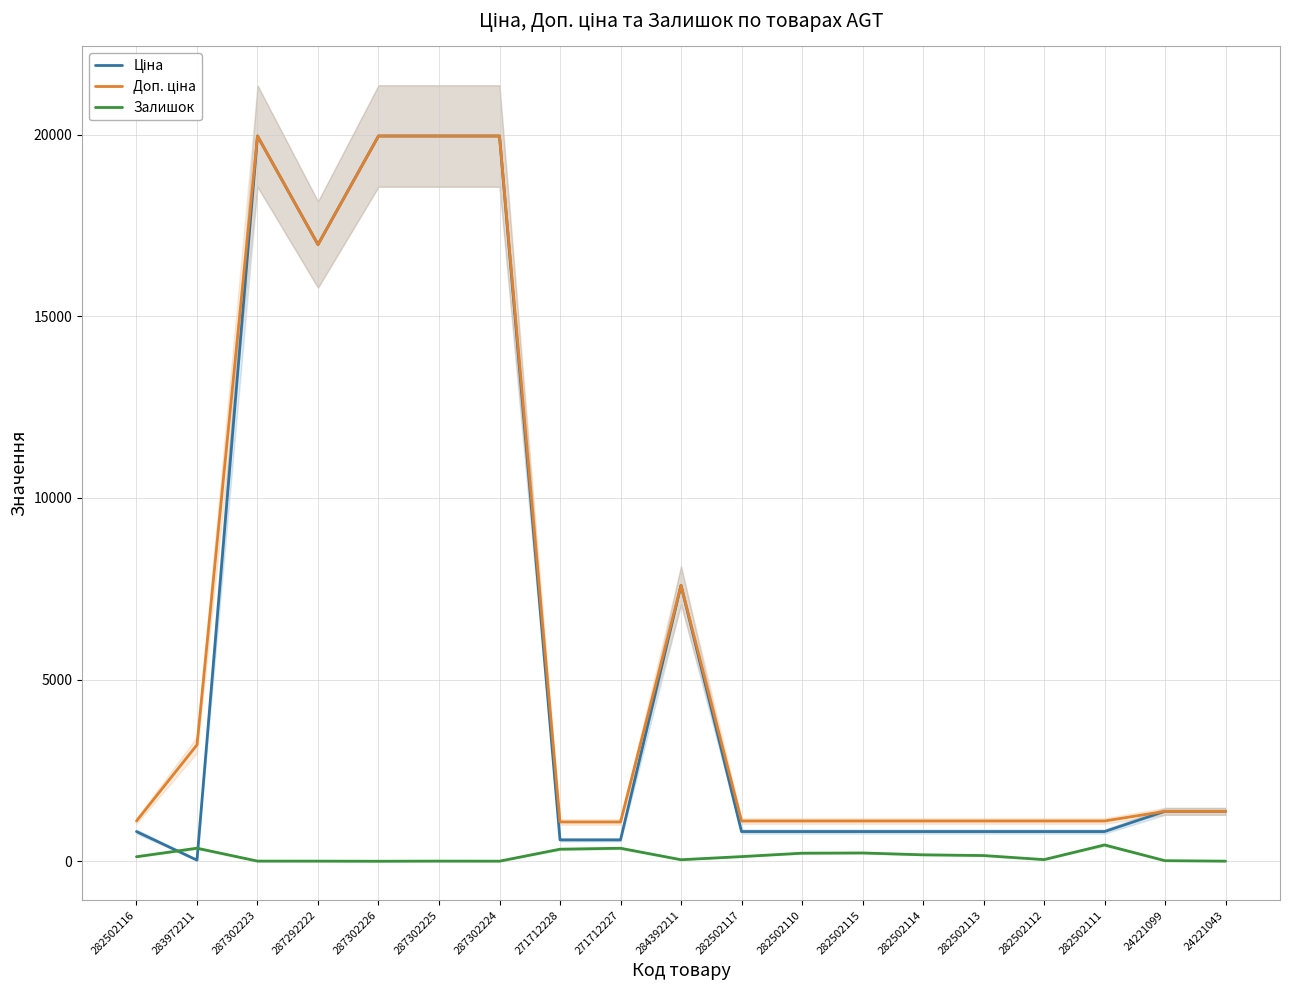

What is the smallest value displayed?

1.0